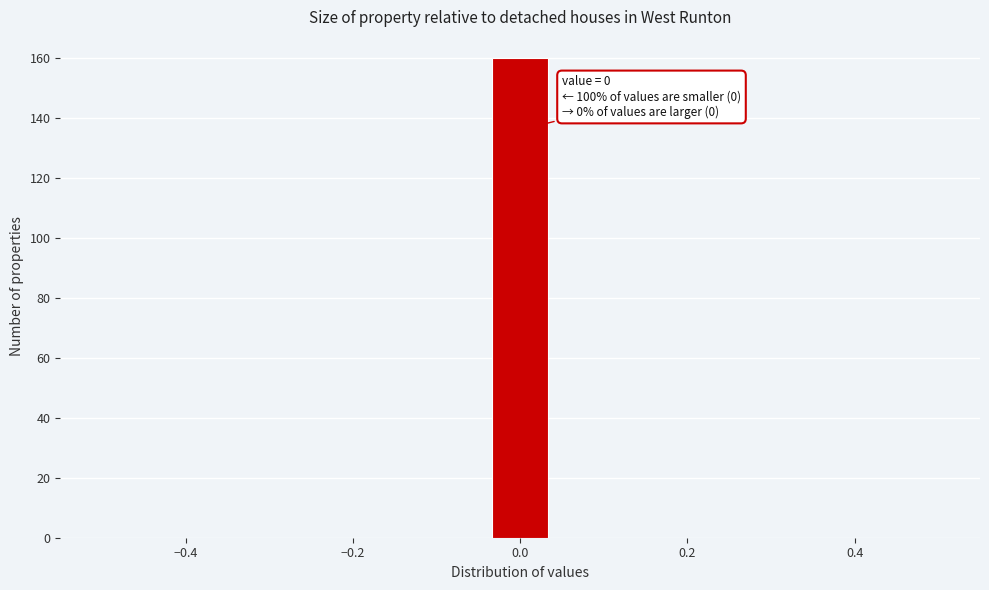

Read against the x-axis, roughly where is the centre of the tallest bar?

0.00